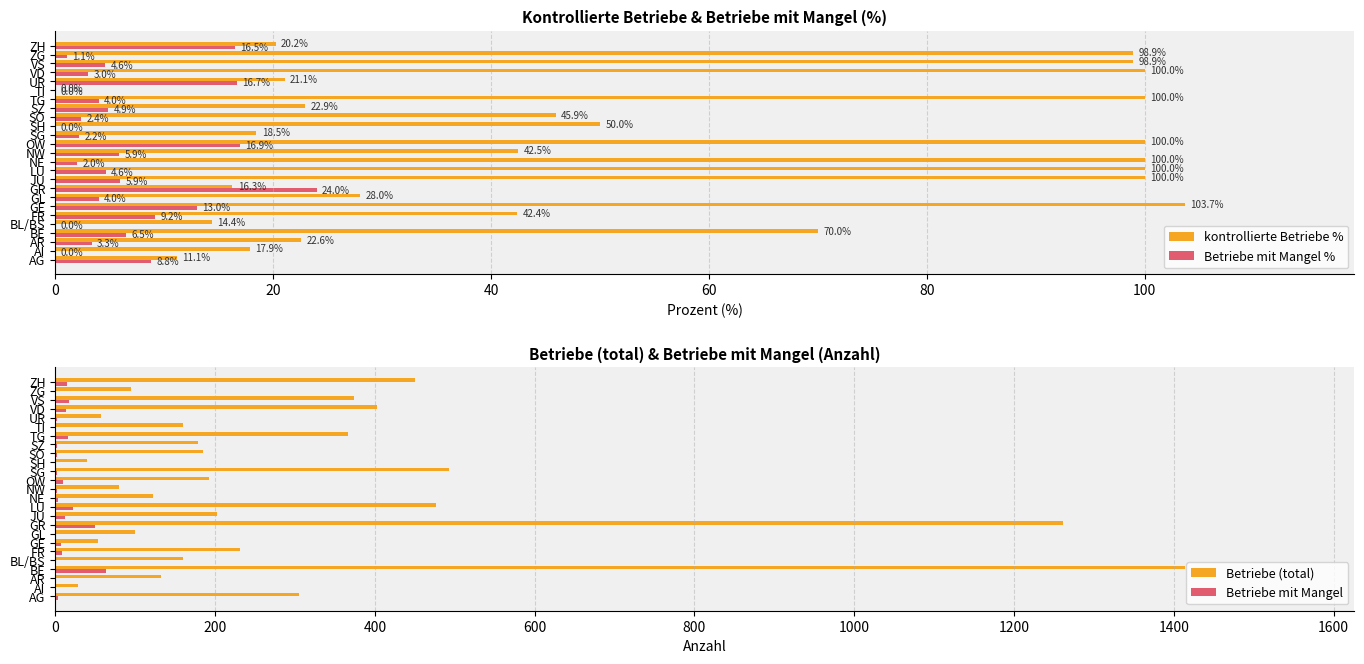

Which series has the widest spread of values?

Betriebe (total)